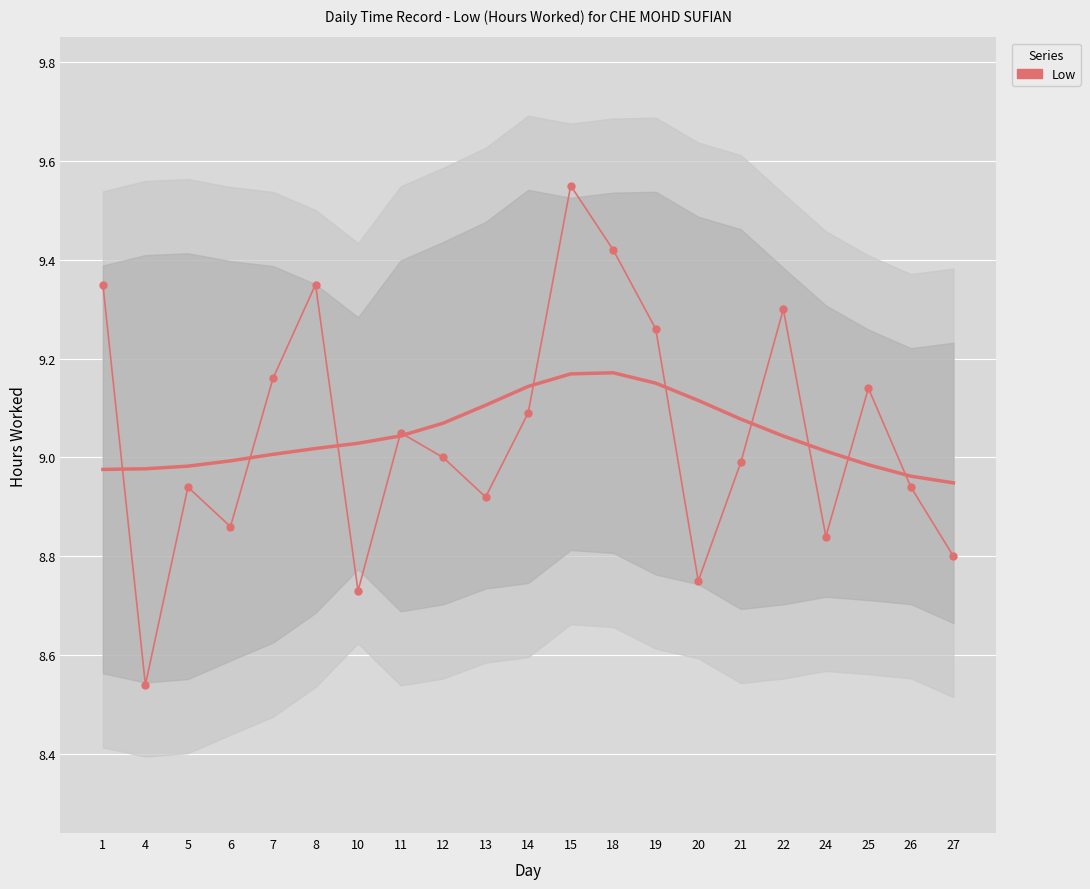

Approximately how many times larger is the value at 11 compared to 7?

1.0